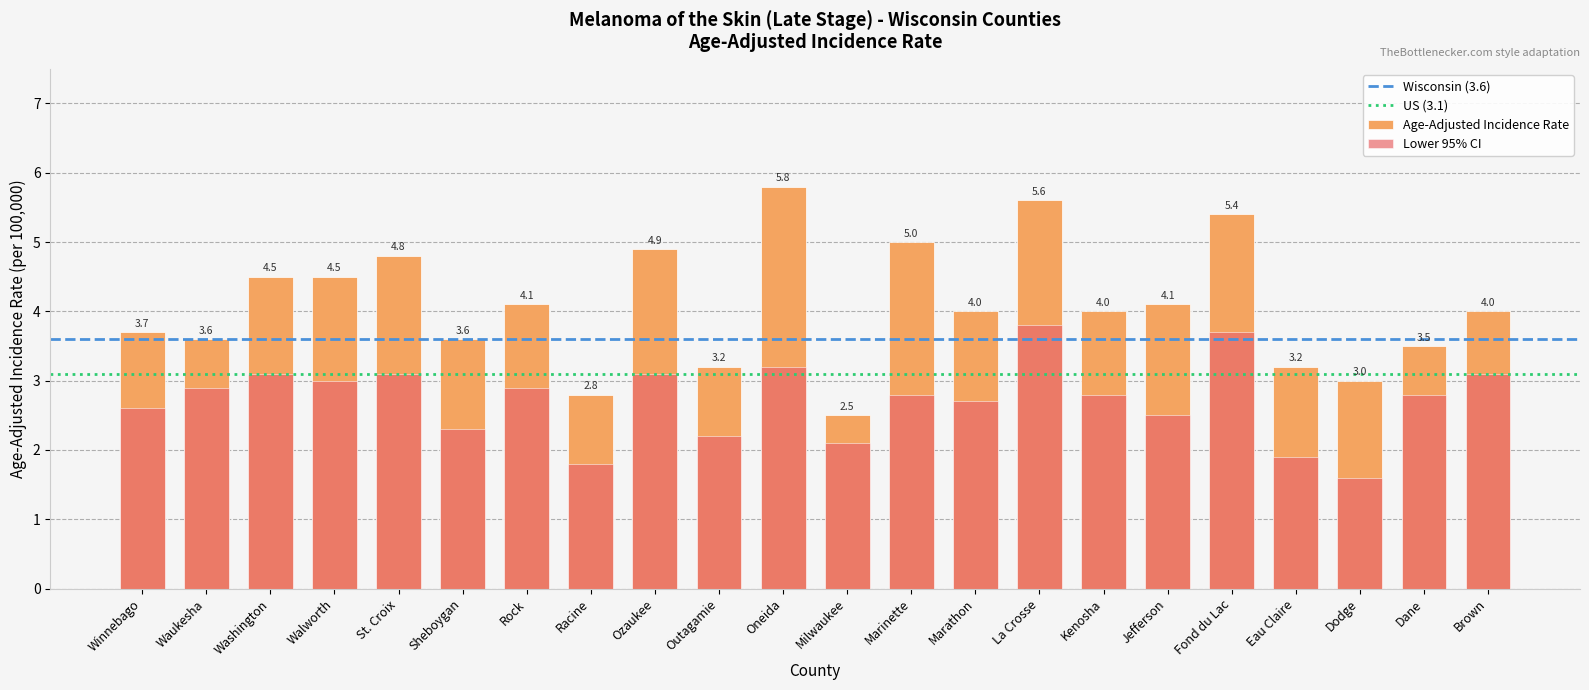

Which series has the largest range (max minus min)?

Age-Adjusted Incidence Rate